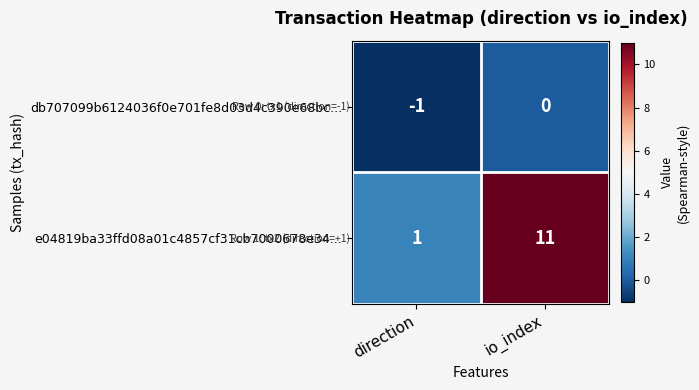

How many series are shown in this chart?

2